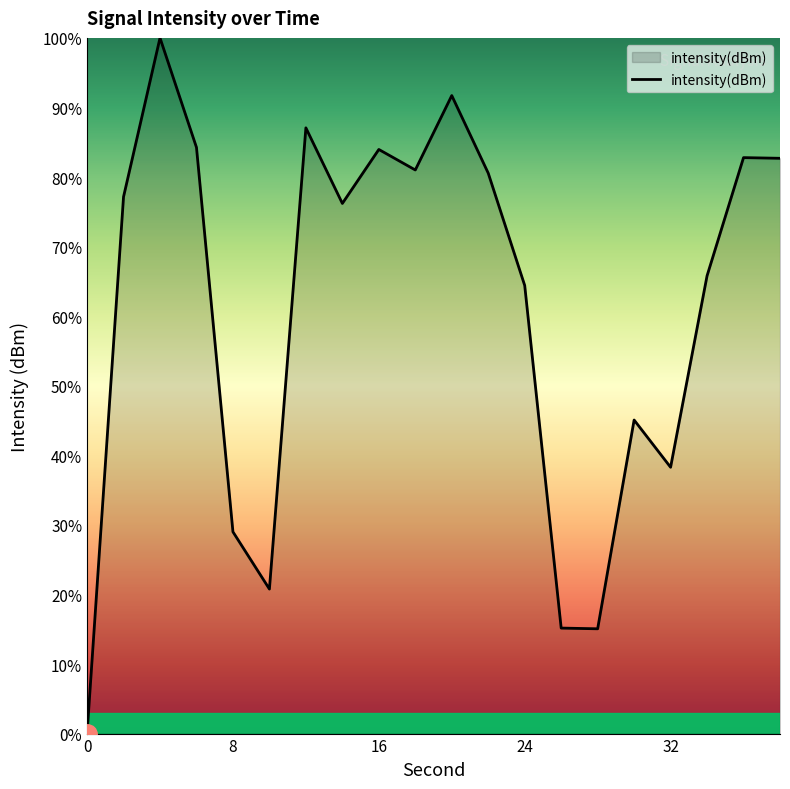

What is the greatest value displayed?

100.0